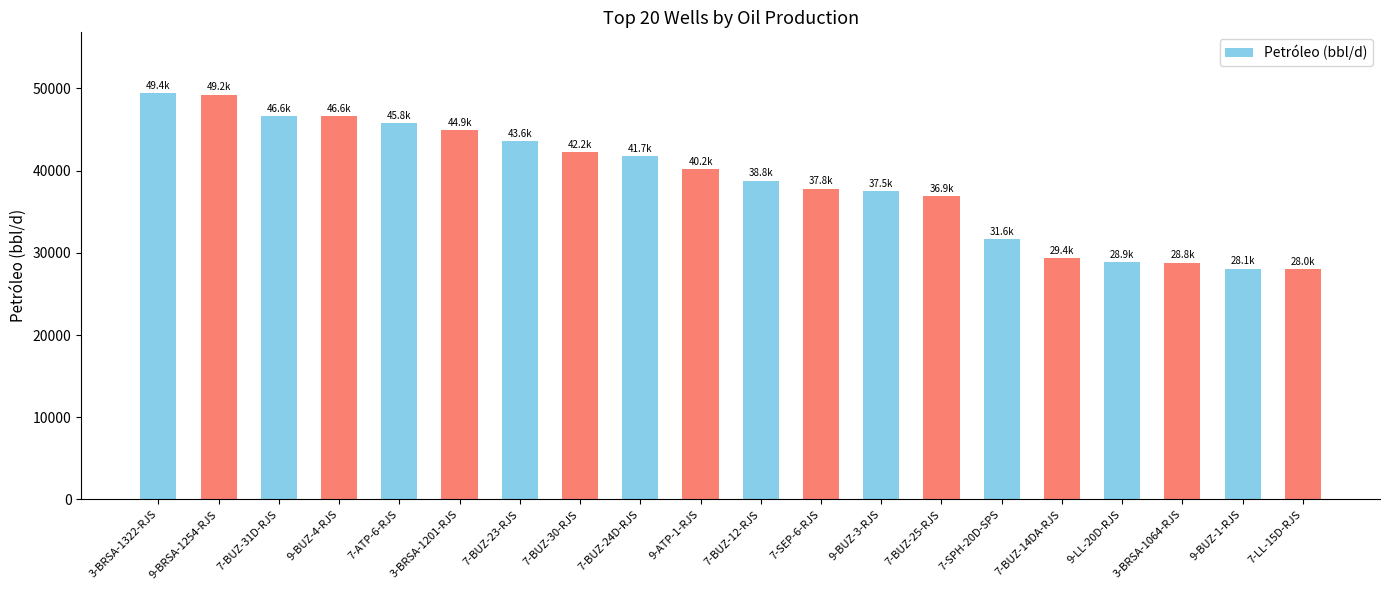

The value at 7-SPH-20D-SPS is 49311.6. True or false?

False